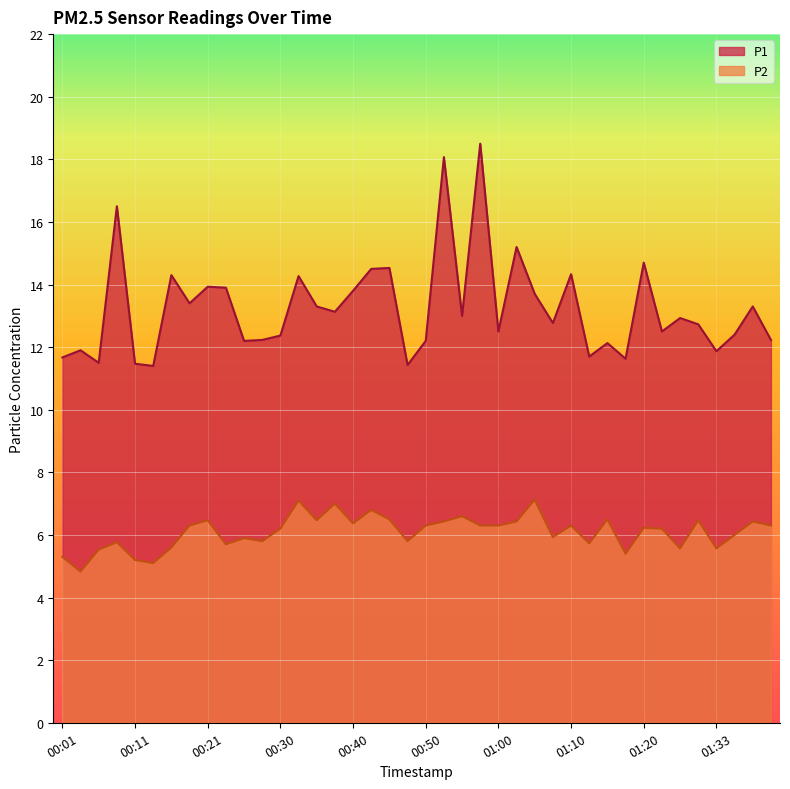

Is it true that P1 equals 6.5 at 00:33?

False